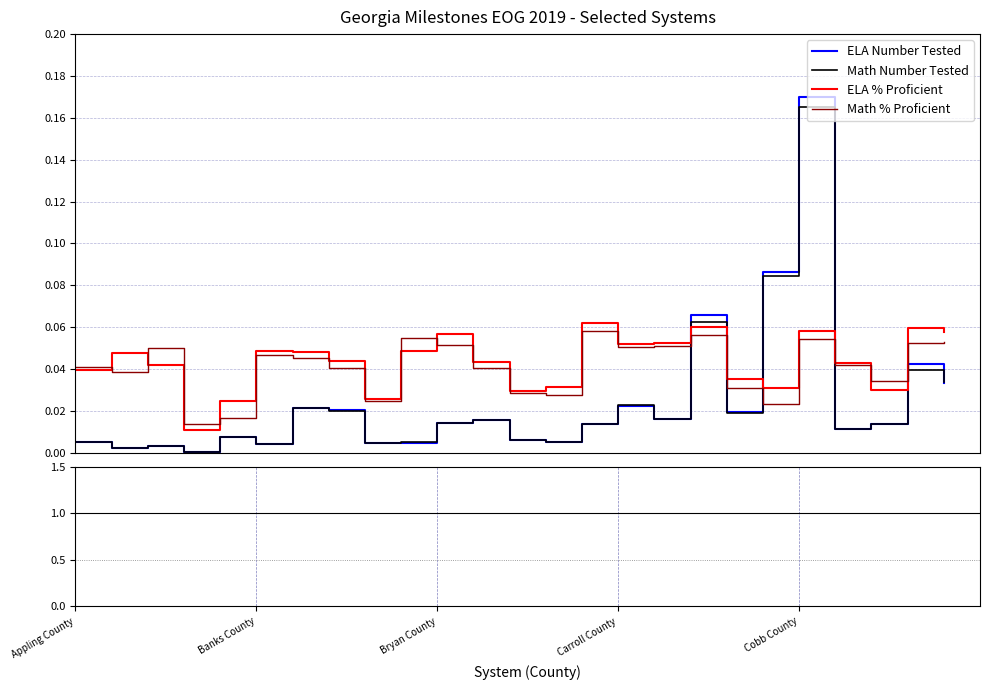

After their last crossing, which series has the higher values: Math Number Tested or ELA % Proficient?

ELA % Proficient